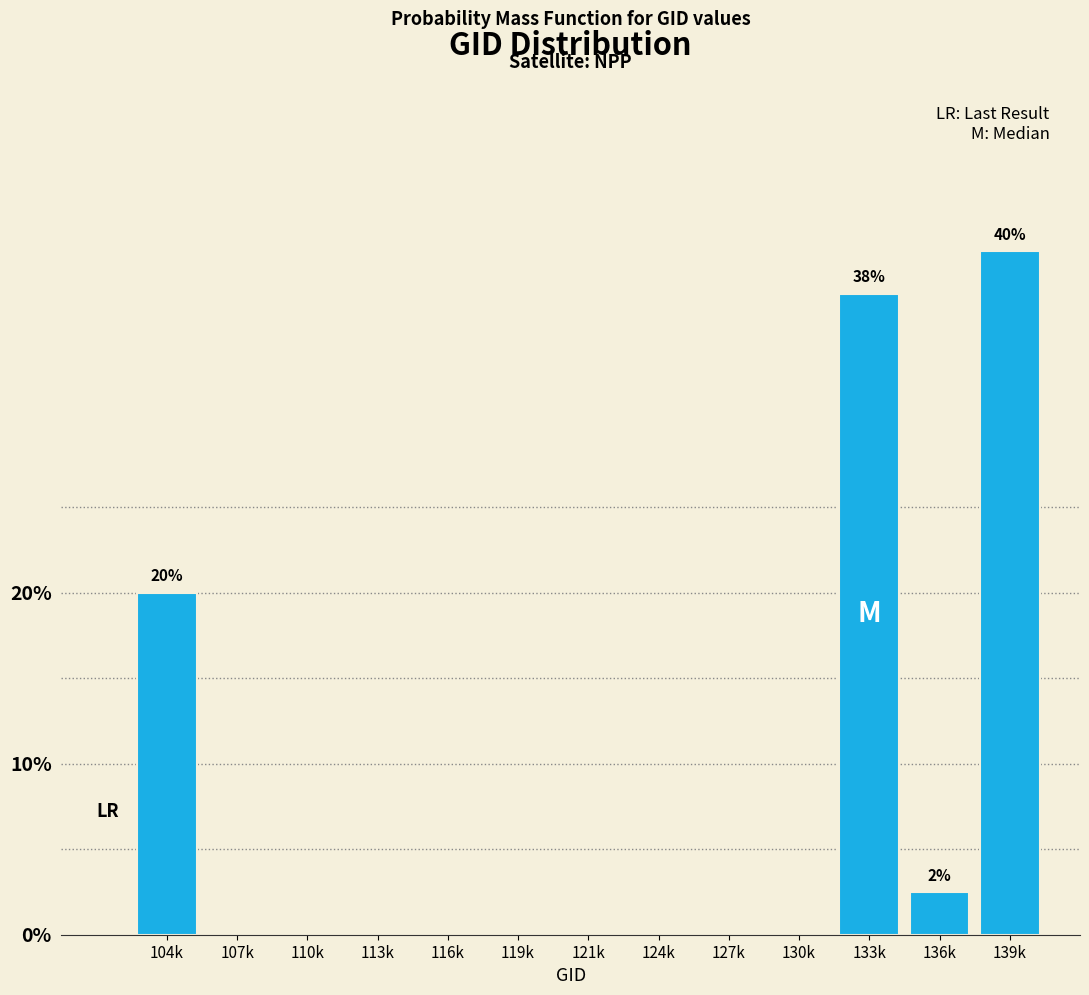

Reading left to right, list all the values displayed in this chart.

104k=20.0	107k=0.0	110k=0.0	113k=0.0	116k=0.0	119k=0.0	121k=0.0	124k=0.0	127k=0.0	130k=0.0	133k=37.5	136k=2.5	139k=40.0